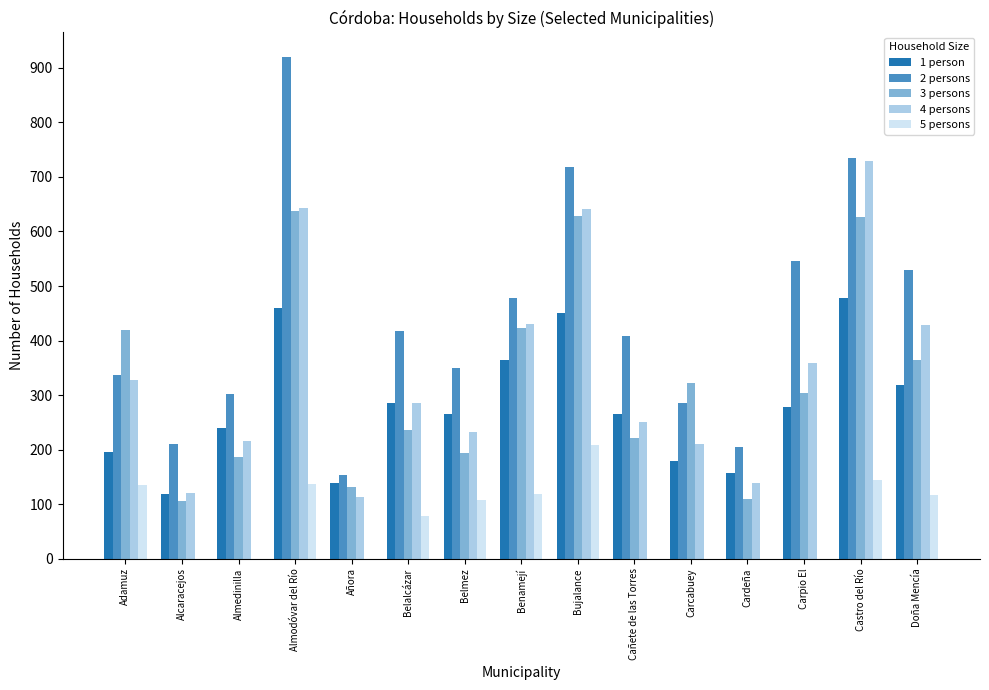

Does the chart contain stacked bars?

No